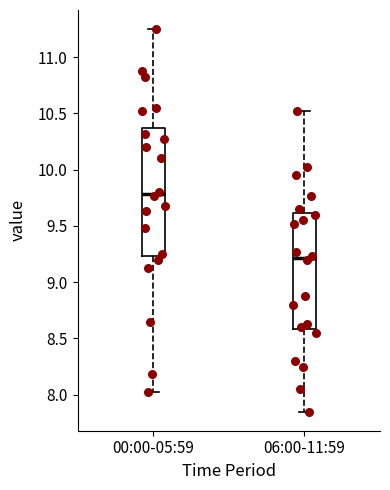

Where does the median line of the box for 00:00-05:59 sit on the y-axis? The values are not printed on the chart, so give them approximately, as read against the axis.

9.80